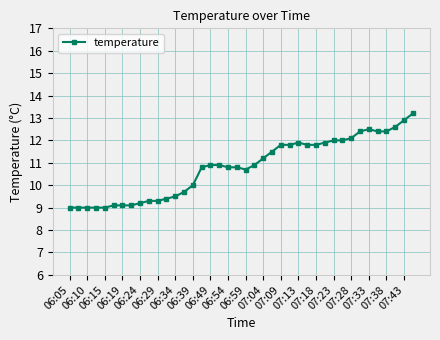

What is the value of the 37th point from the left?

12.4